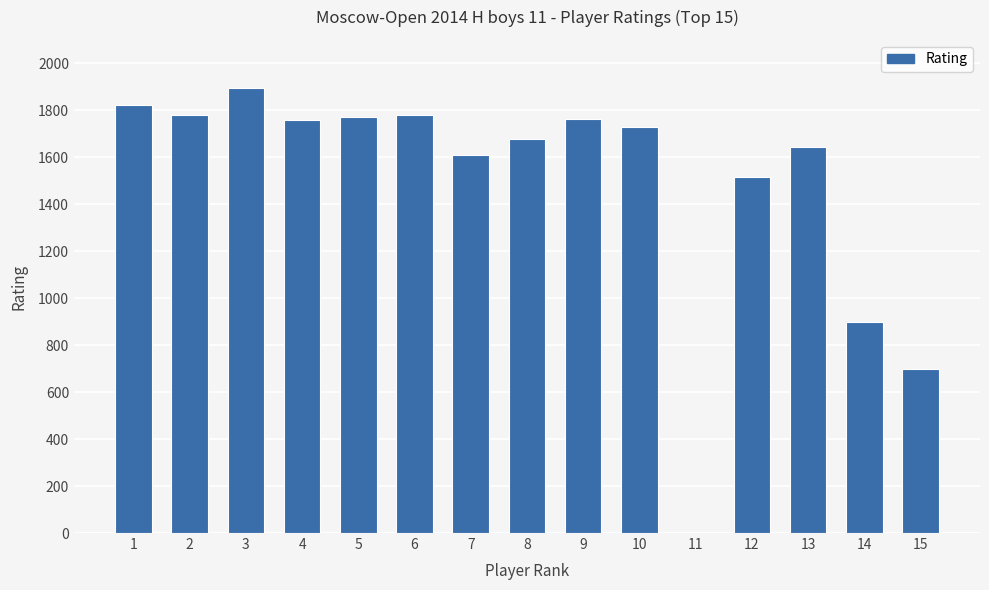

What is the sum of all values?

22345